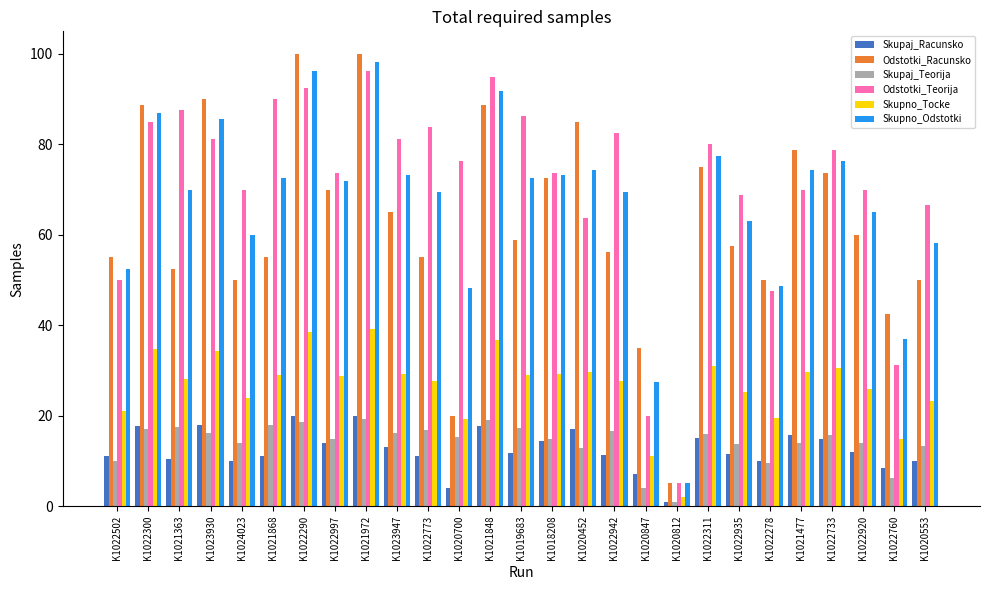

Which series changed the most between K1020700 and K1021848?

Odstotki_Racunsko